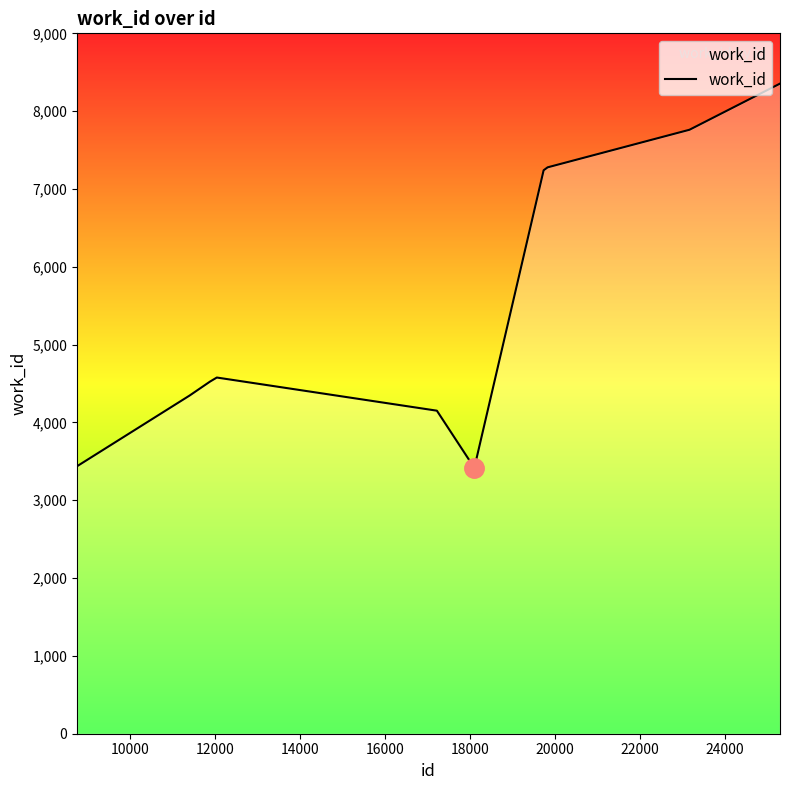

How many distinct data groups are displayed?

1